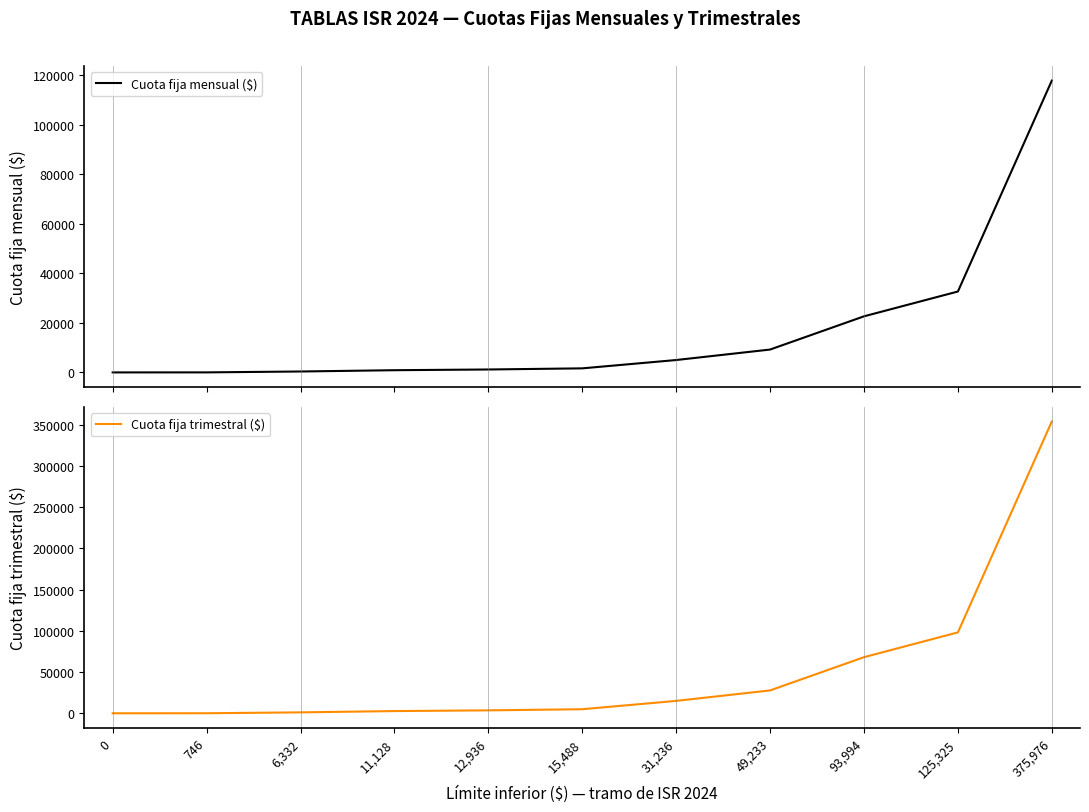

List the series in order of their overall mean, highest first.

Cuota fija trimestral ($), Cuota fija mensual ($)